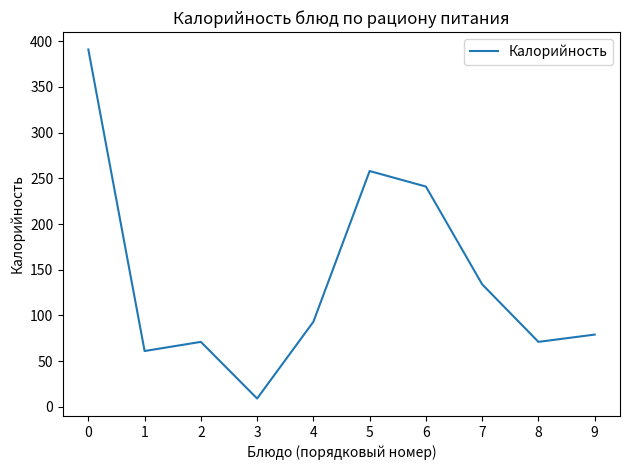

What is the difference between the second highest and minimum values?

249